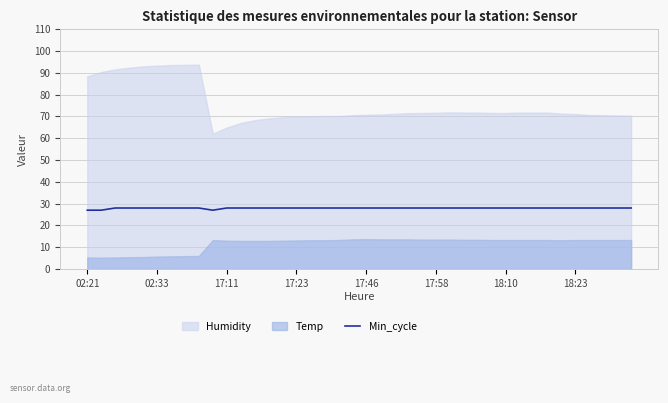

What is the lowest value of the Min_cycle series?

27